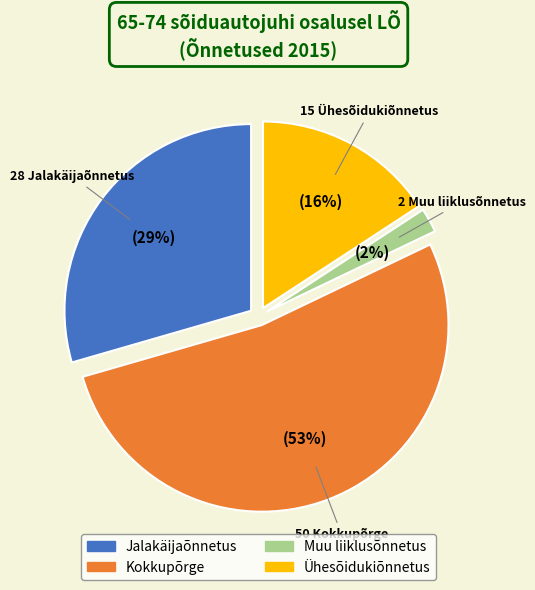

Between Kokkupõrge and Jalakäijaõnnetus, which is larger?

Kokkupõrge